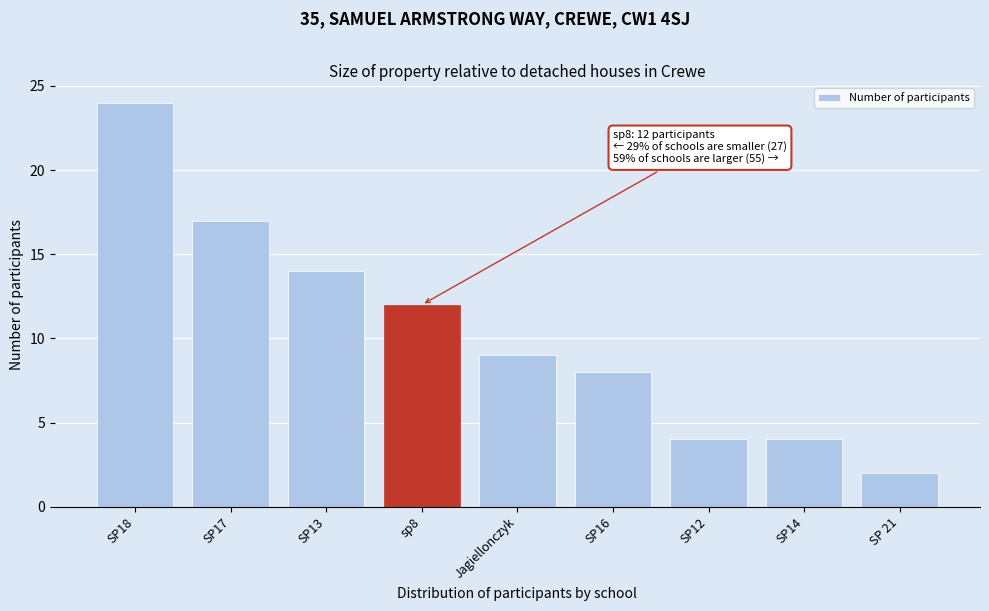

Reading left to right, extract all data points from this chart.

SP18=24	SP17=17	SP13=14	sp8=12	Jagiellonczyk=9	SP16=8	SP12=4	SP14=4	SP 21=2